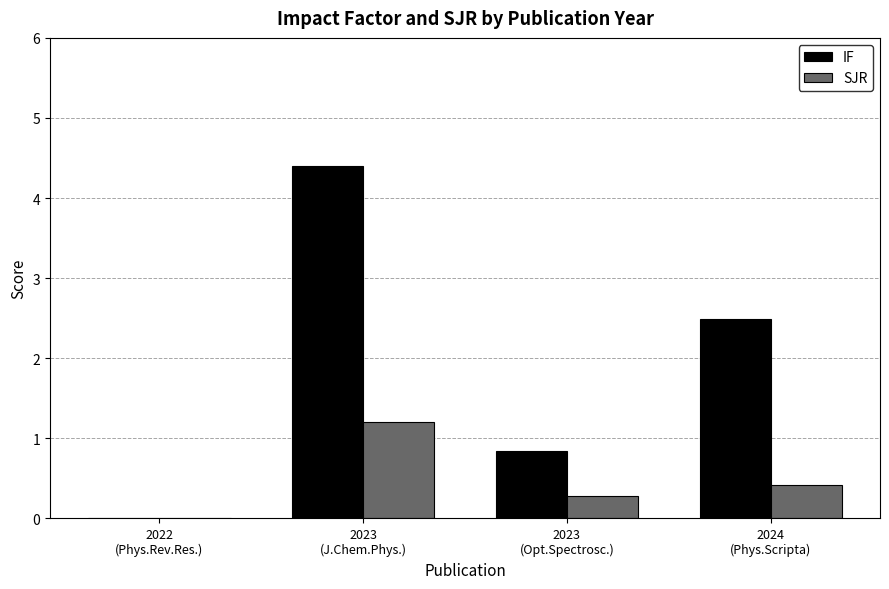

How many positive values does the SJR series have?

3